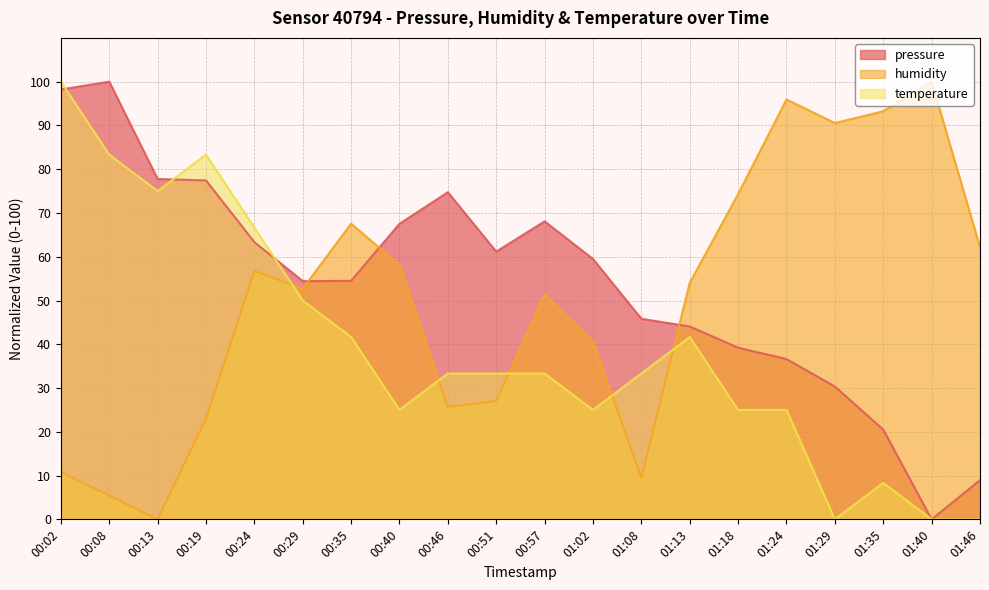

Where do pressure and temperature first cross each other?

00:02 and 00:08